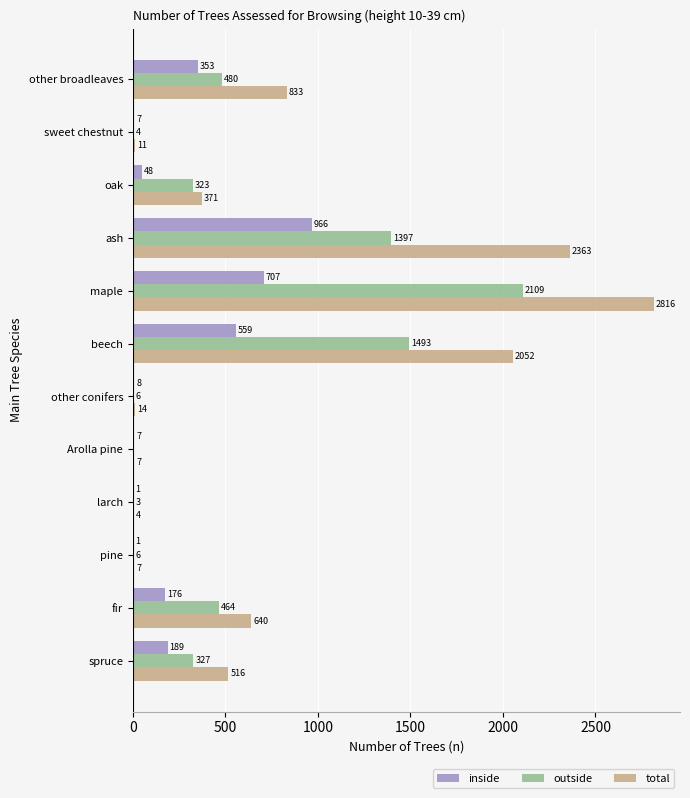

Which series has the widest spread of values?

total